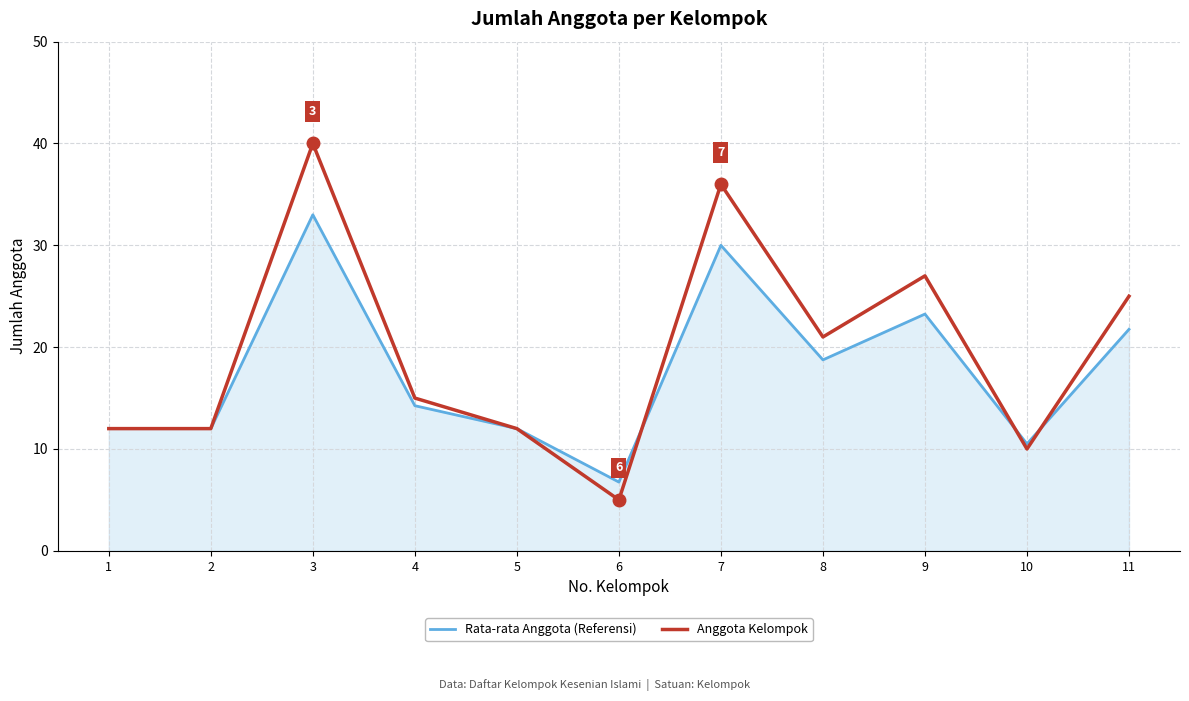

Which category has the lowest value across all series?

6